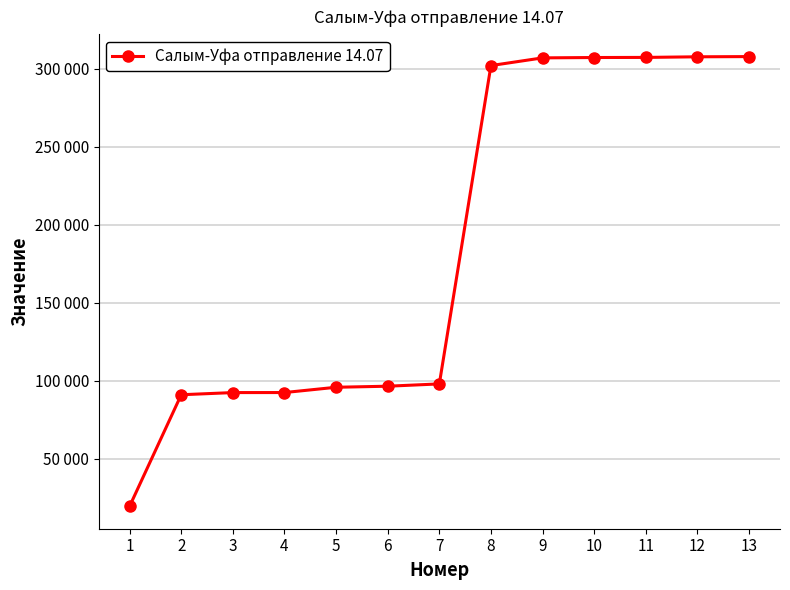

Where is the data nearest to the value 163611?

7